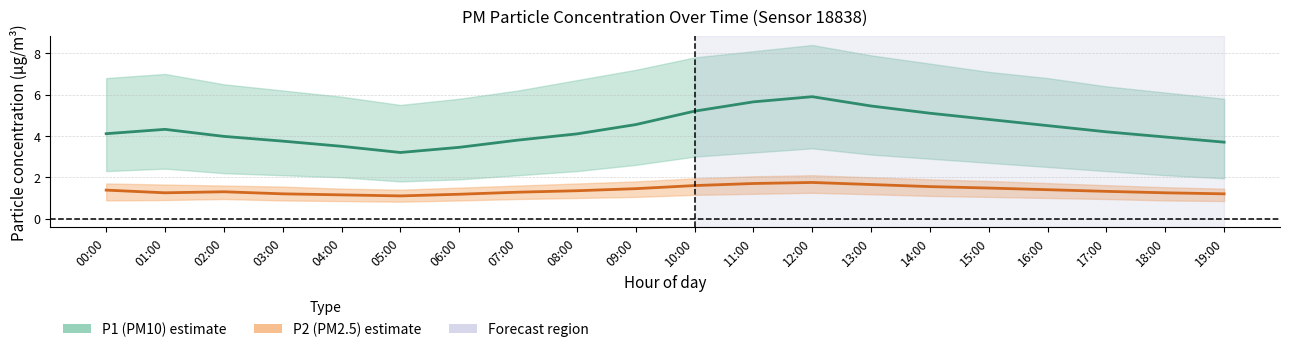

Which category has the lowest value across all series?

05:00